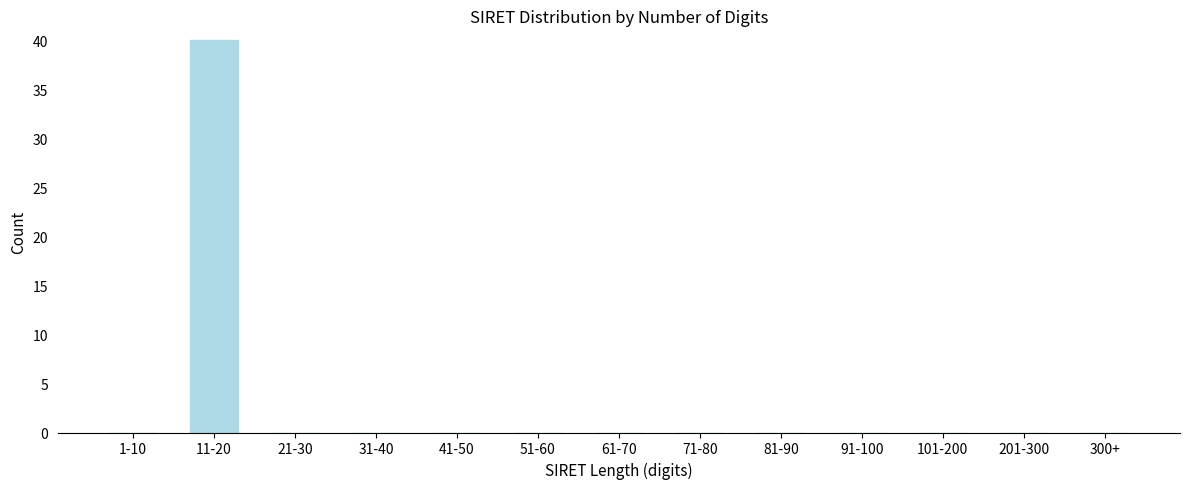

Reading left to right, what are all the values shown in this chart?

1-10=0	11-20=40	21-30=0	31-40=0	41-50=0	51-60=0	61-70=0	71-80=0	81-90=0	91-100=0	101-200=0	201-300=0	300+=0